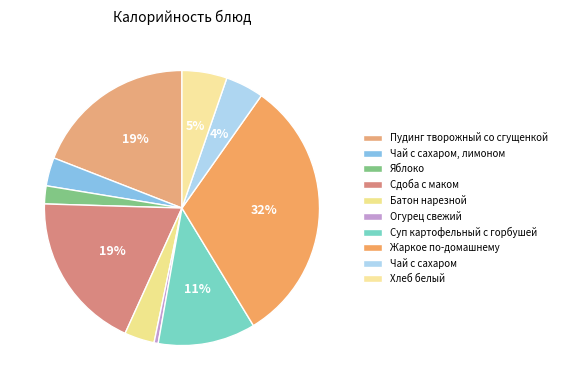

What is the total percentage of Суп картофельный с горбушей and Пудинг творожный со сгущенкой?

30.5%